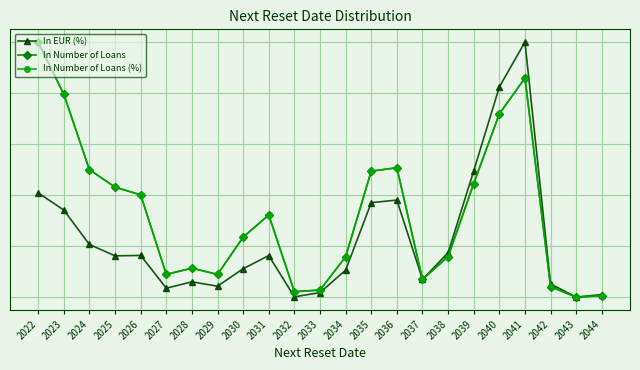

The value of In Number of Loans (%) at 2026 is 0.4. True or false?

True